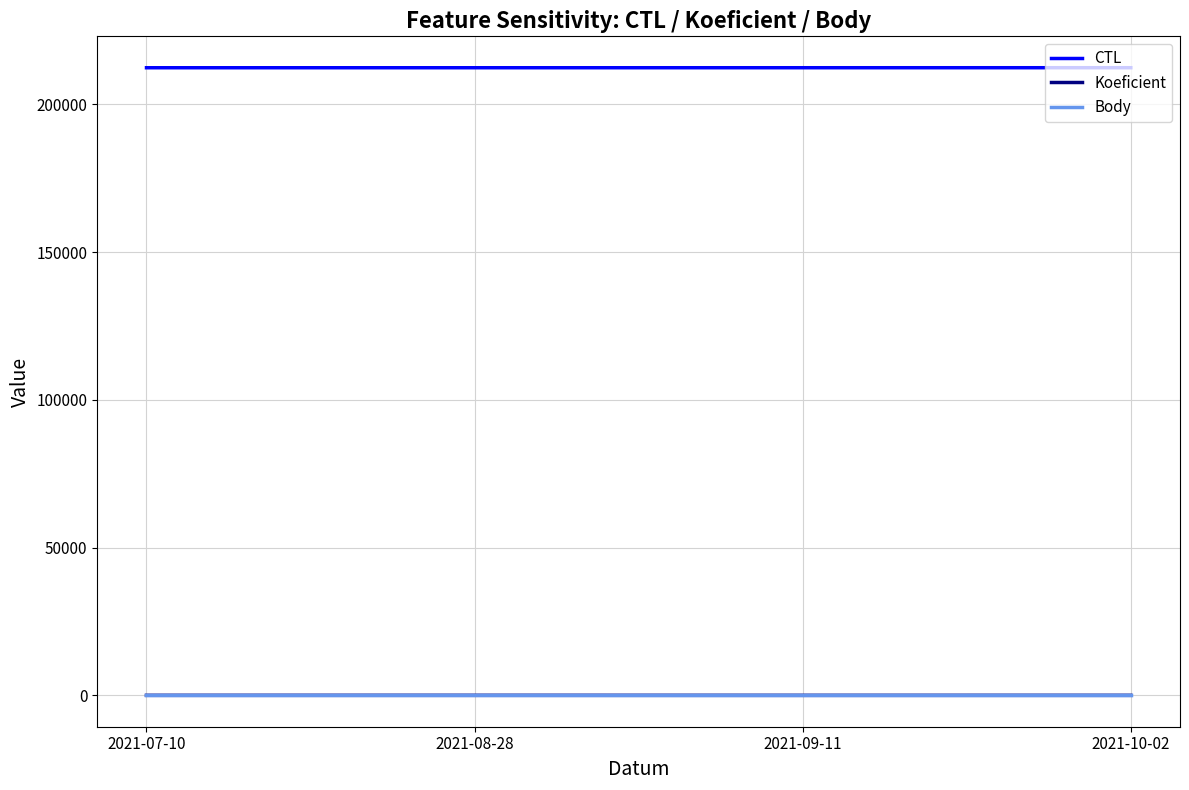

What is the greatest value displayed?

212421